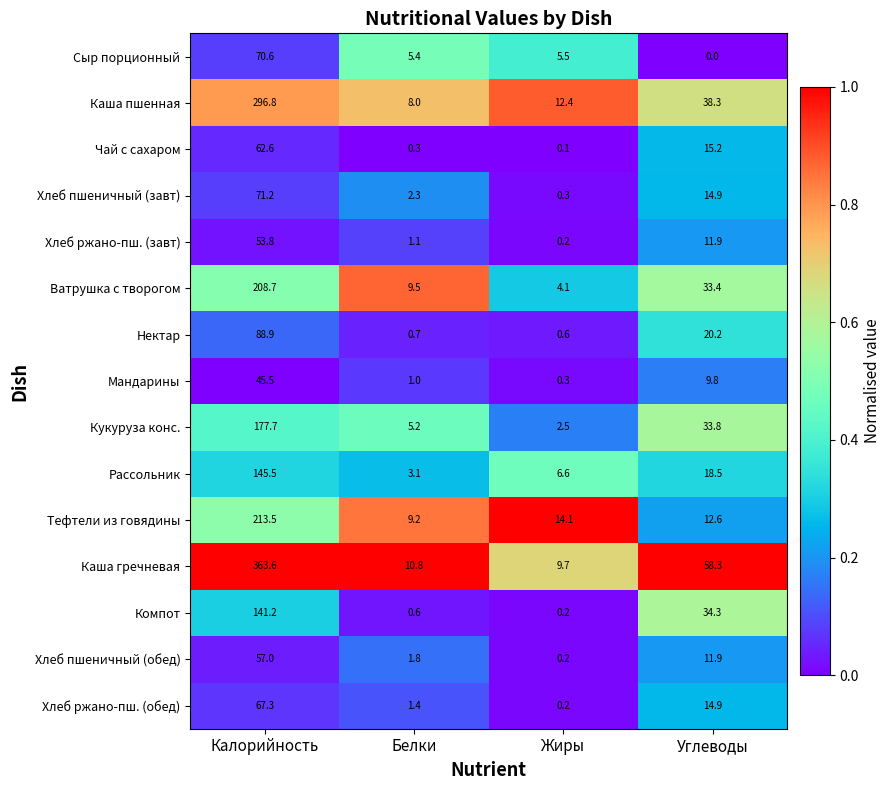

True or false: Хлеб пшеничный (завт) has a value of 116.4 at Калорийность.

False